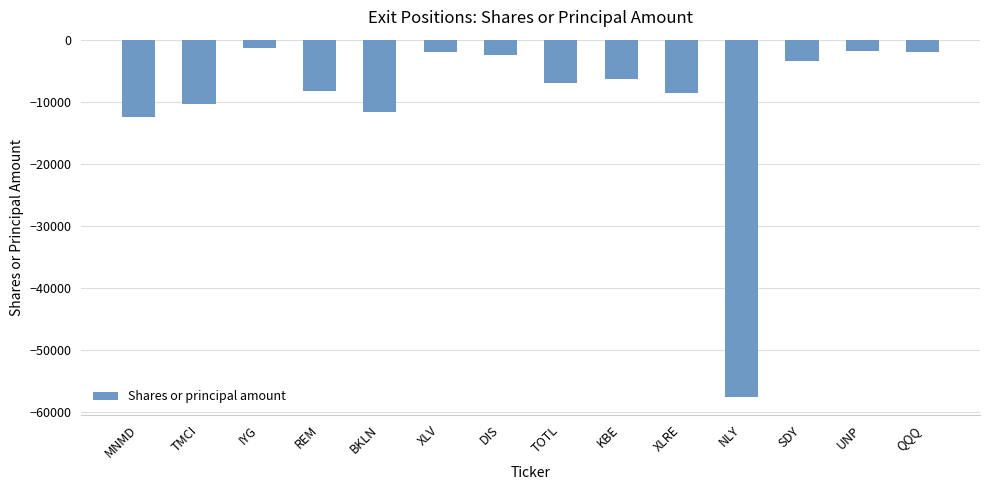

At which category does the chart reach its peak across all series?

IYG